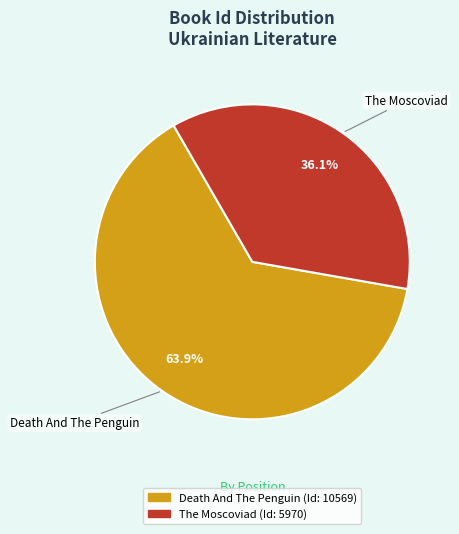

Which slice is the largest?

Death And The Penguin